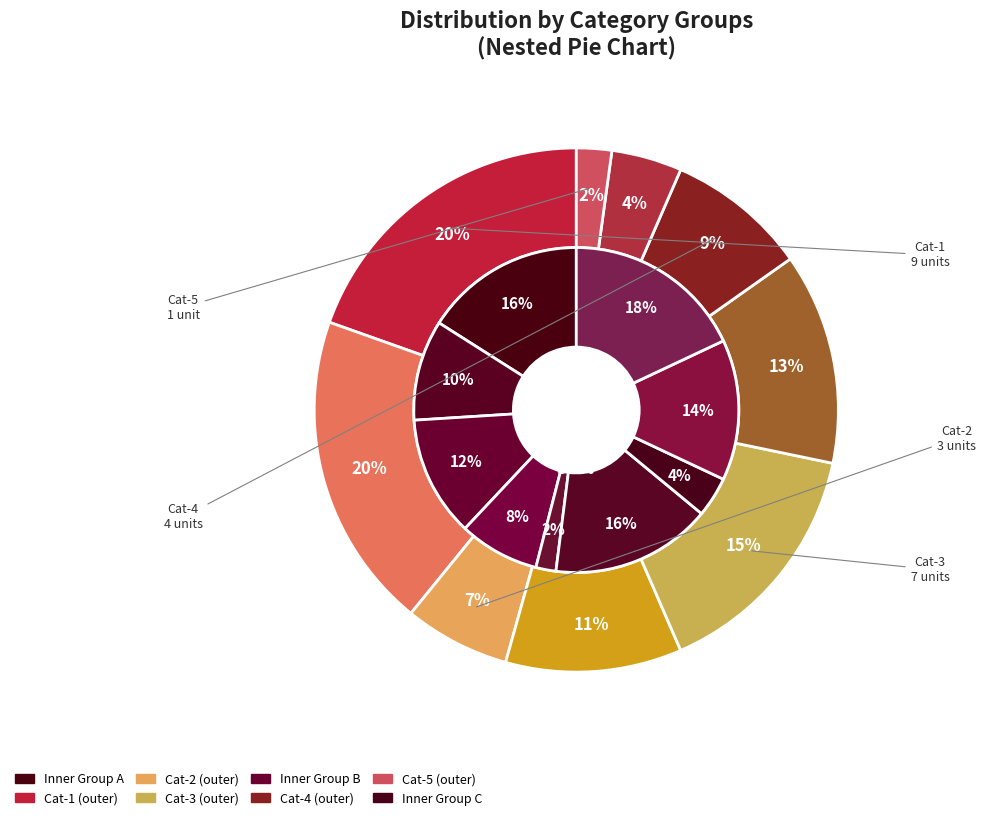

Is there any slice that represents more than half of the pie?

No